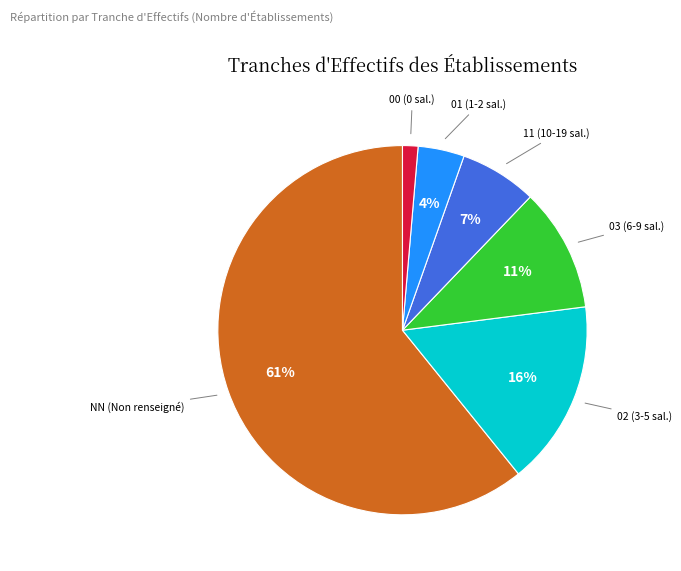

To the nearest percent, what is the average slice percentage?

17%